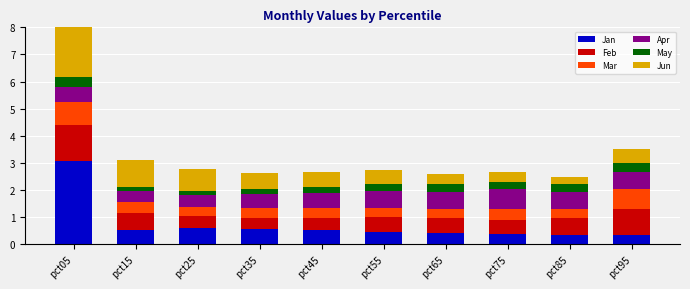

How many series are shown in this chart?

6